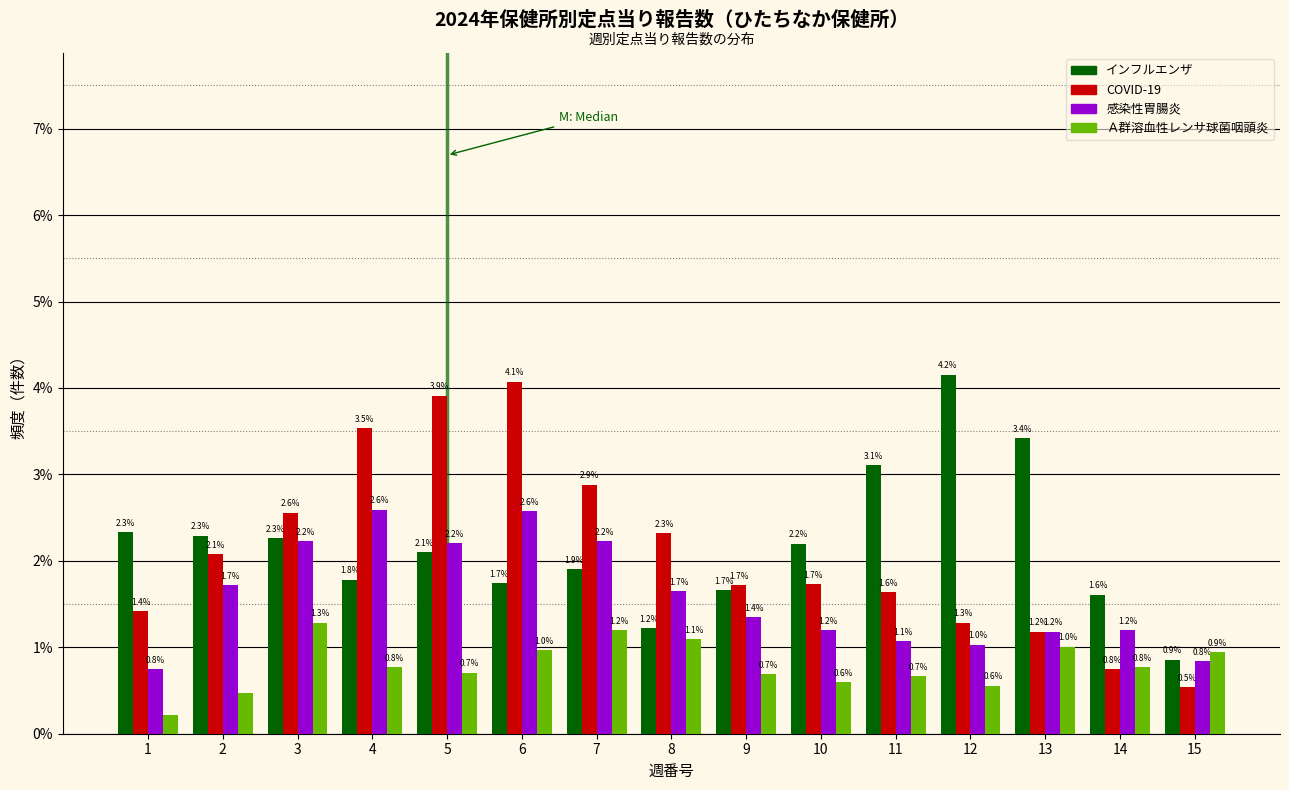

Between 2 and 3, which series saw the biggest shift?

Ａ群溶血性レンサ球菌咽頭炎